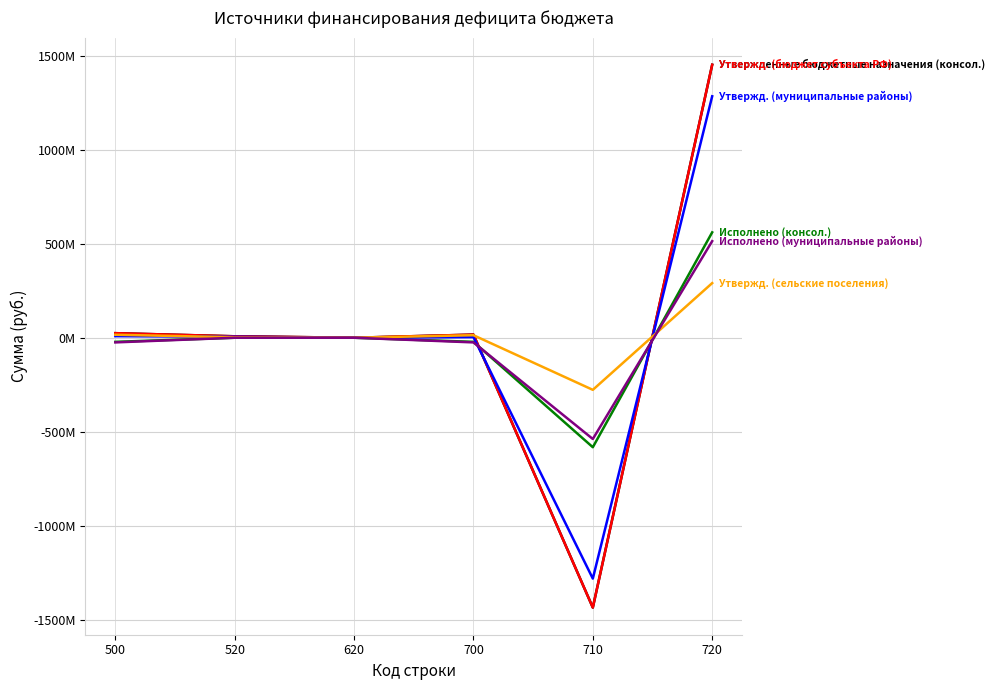

Does the chart display data point markers on the line(s)?

No